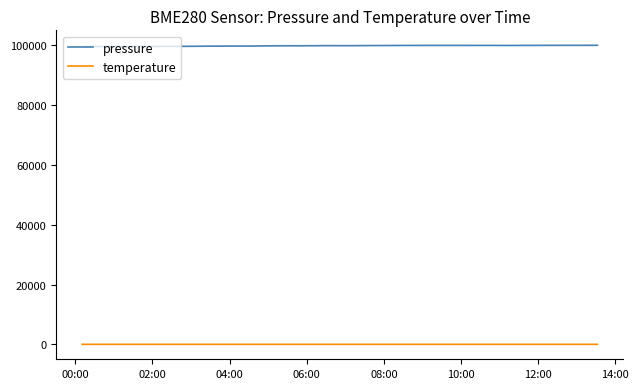

True or false: temperature and pressure intersect in this chart.

False